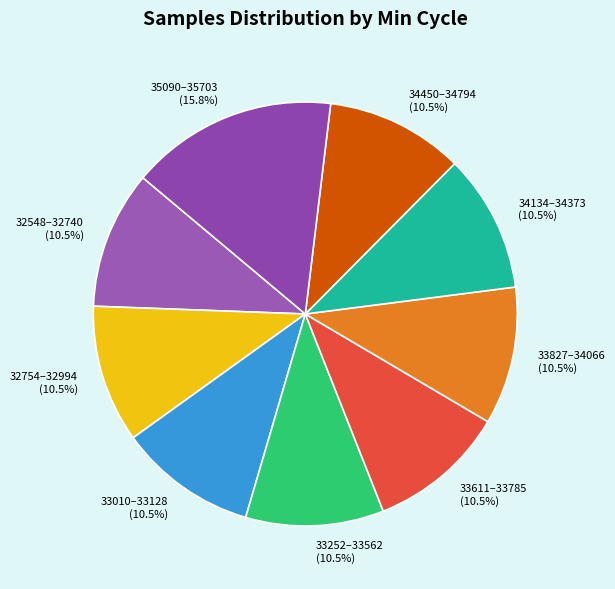

Is there a majority slice in this chart?

No